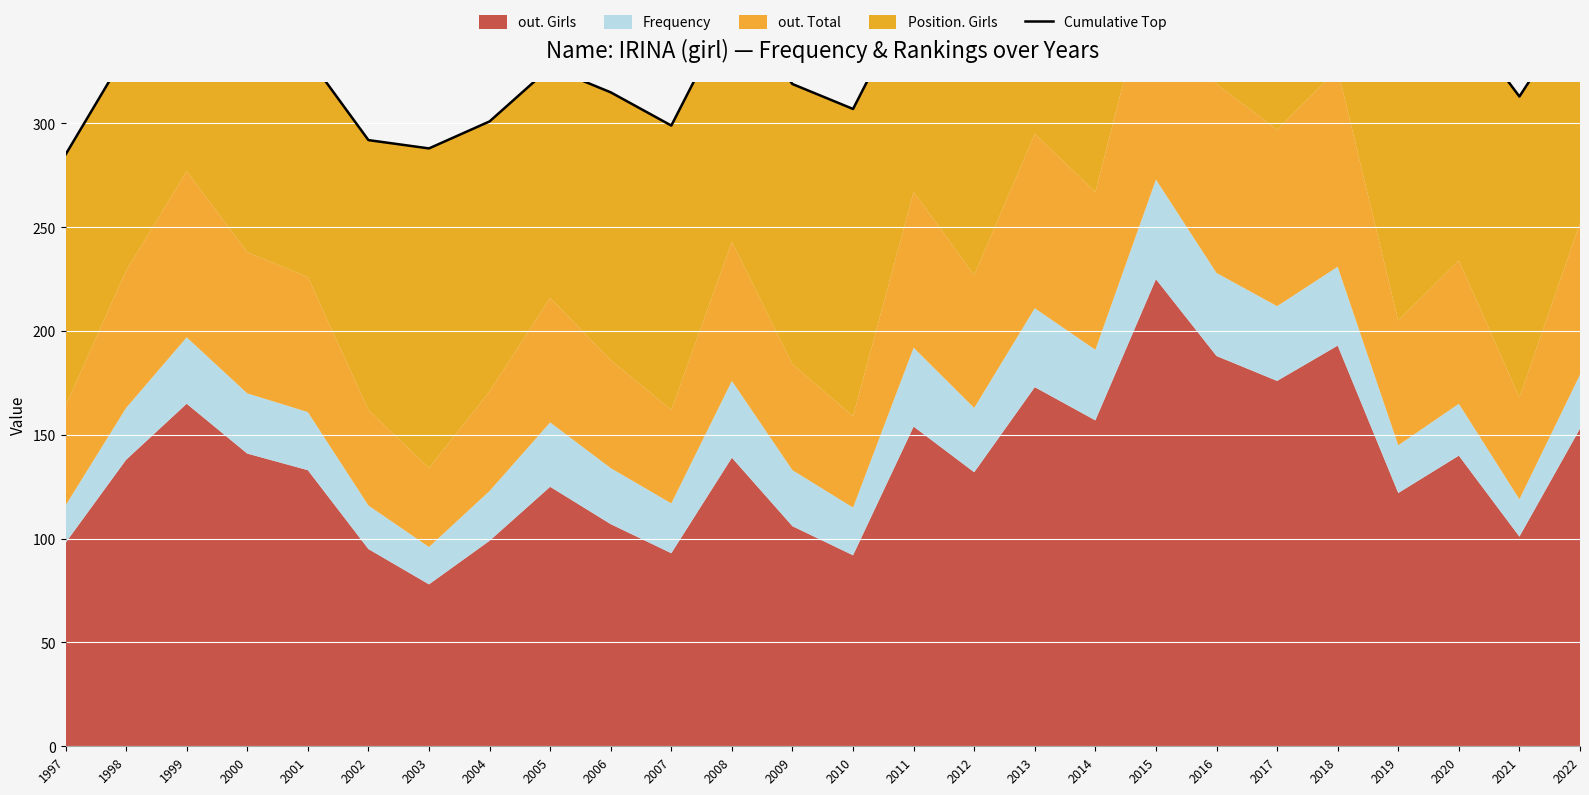

What is the difference between the values at 2019 and 2003?

44